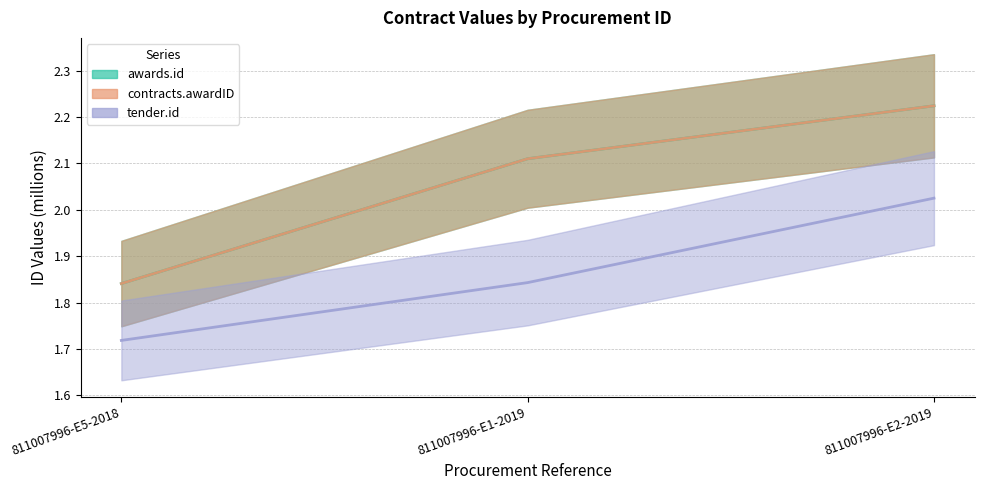

Is it true that tender.id equals 2.6 at 811007996-E1-2019?

False